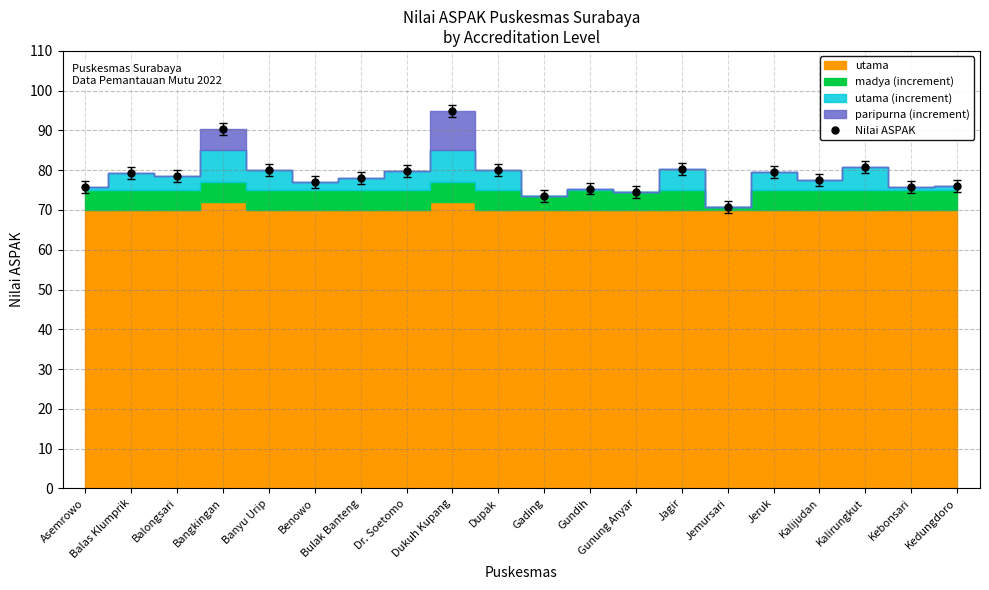

True or false: the data shows 128.7 at Bangkingan.

False